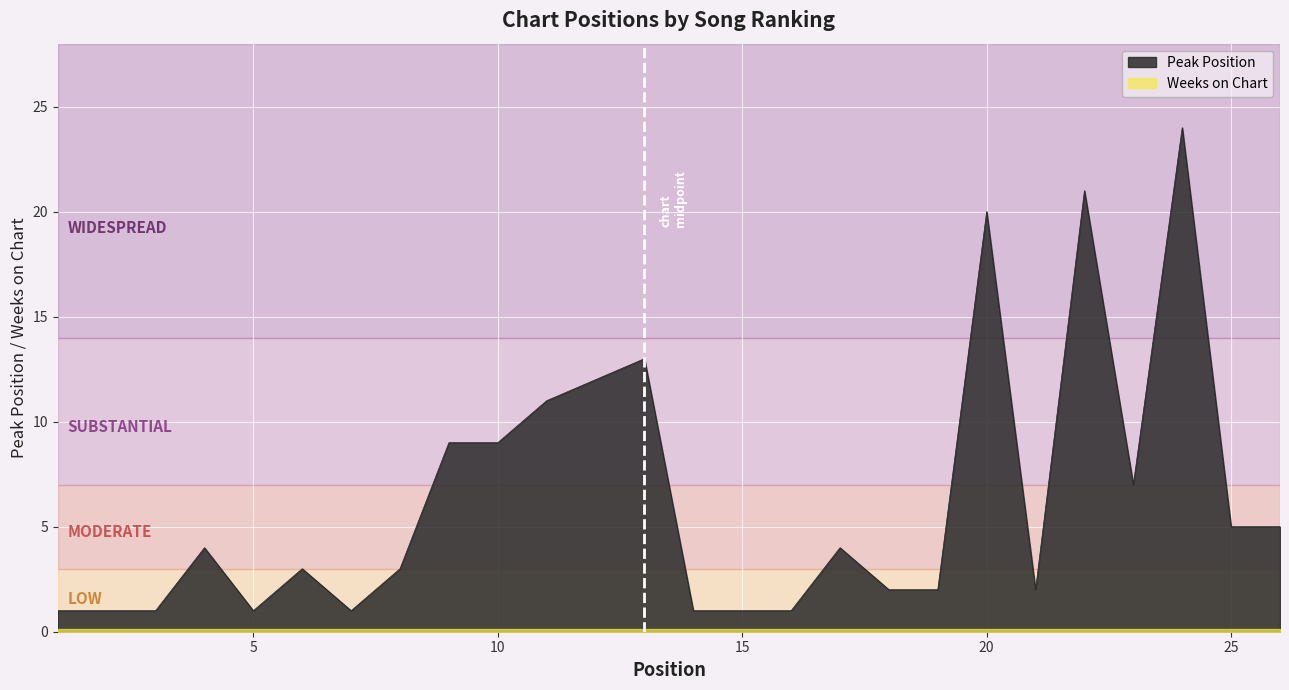

What is the difference between the second highest and second lowest values?

20